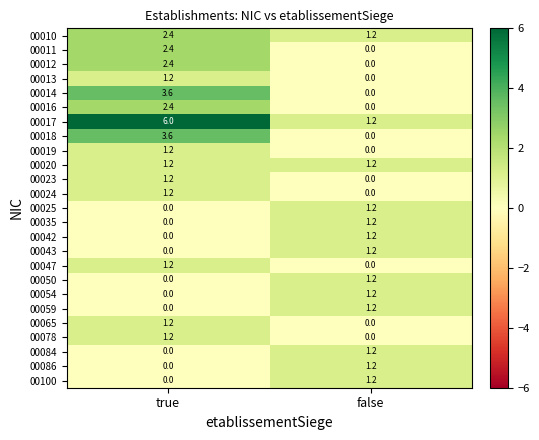

Is it true that 00023 equals 0.8 at false?

False